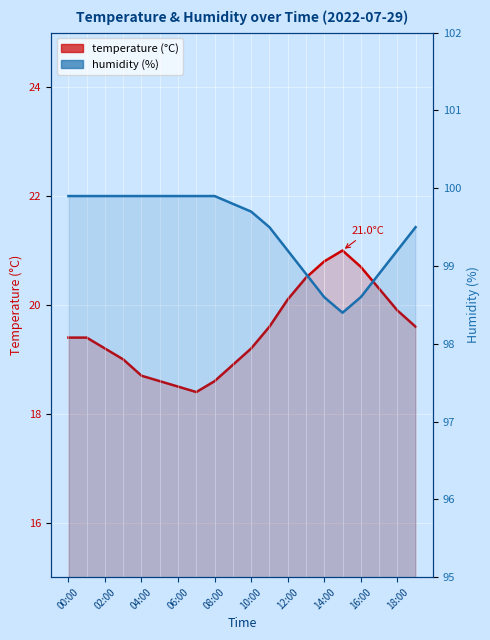

Which series has the largest total across all categories?

humidity